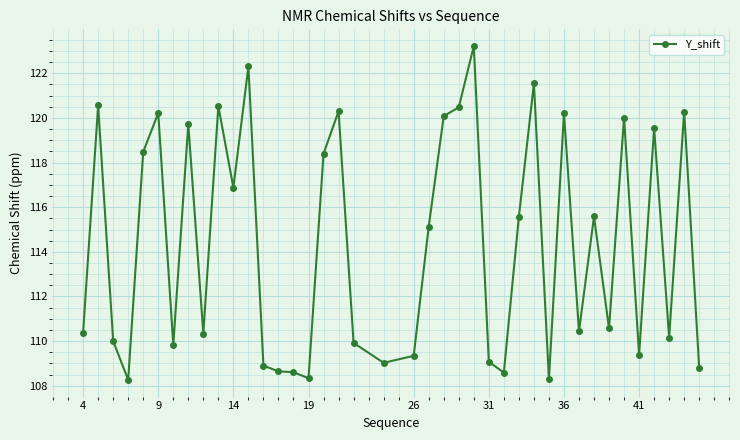

What is the value of the 29th point from the left?

121.5